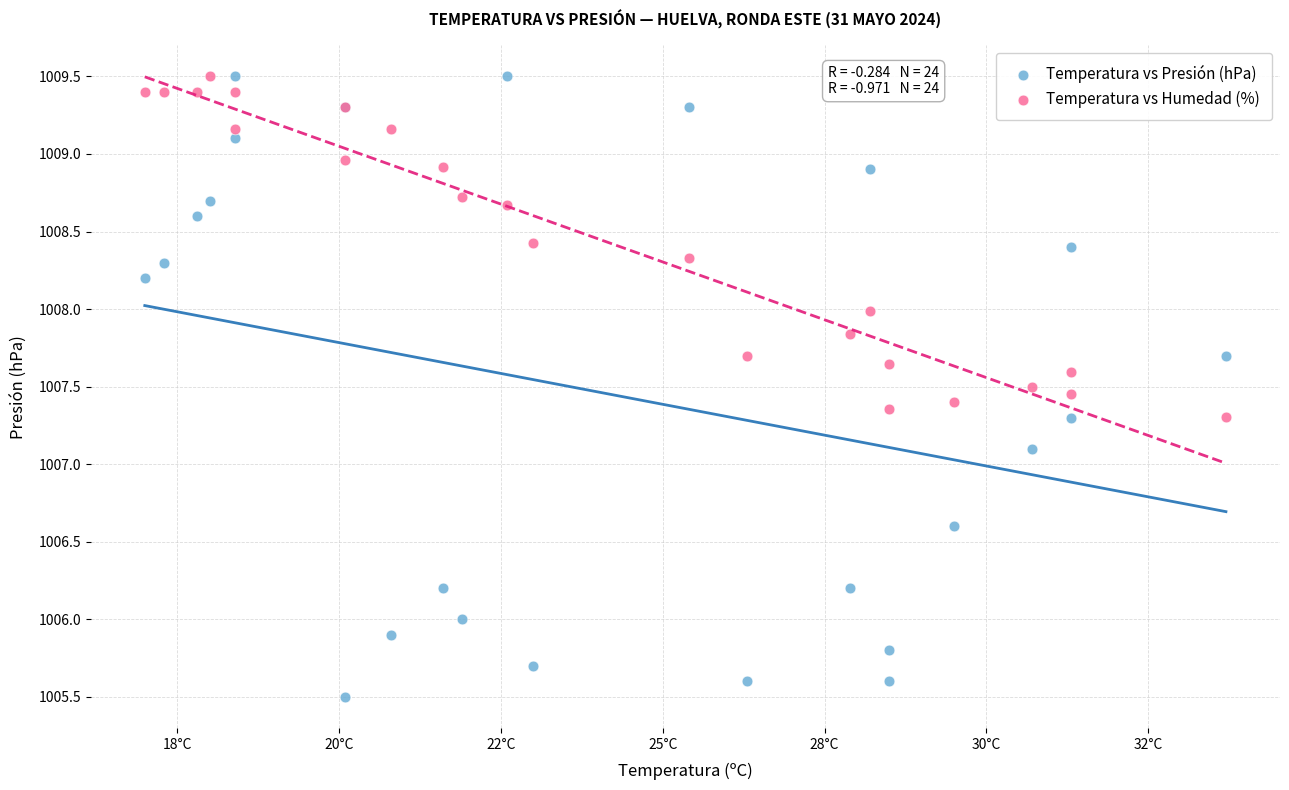

Which series has the largest Y range (max minus min)?

Temperatura vs Presión (hPa)